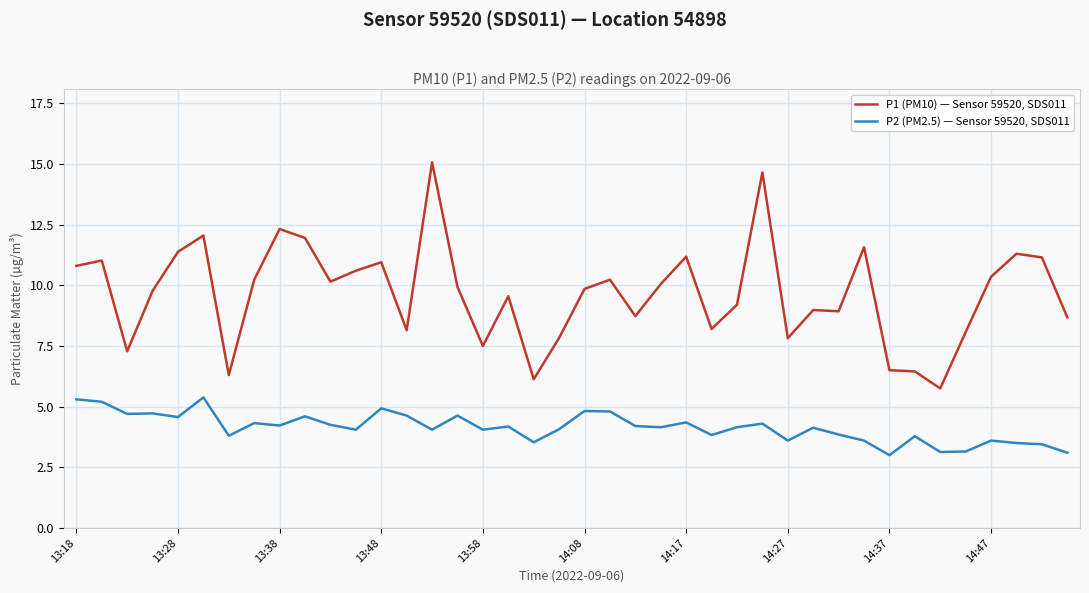

Rank the series by their average value, from lowest to highest.

P2 (PM2.5) — Sensor 59520, SDS011, P1 (PM10) — Sensor 59520, SDS011